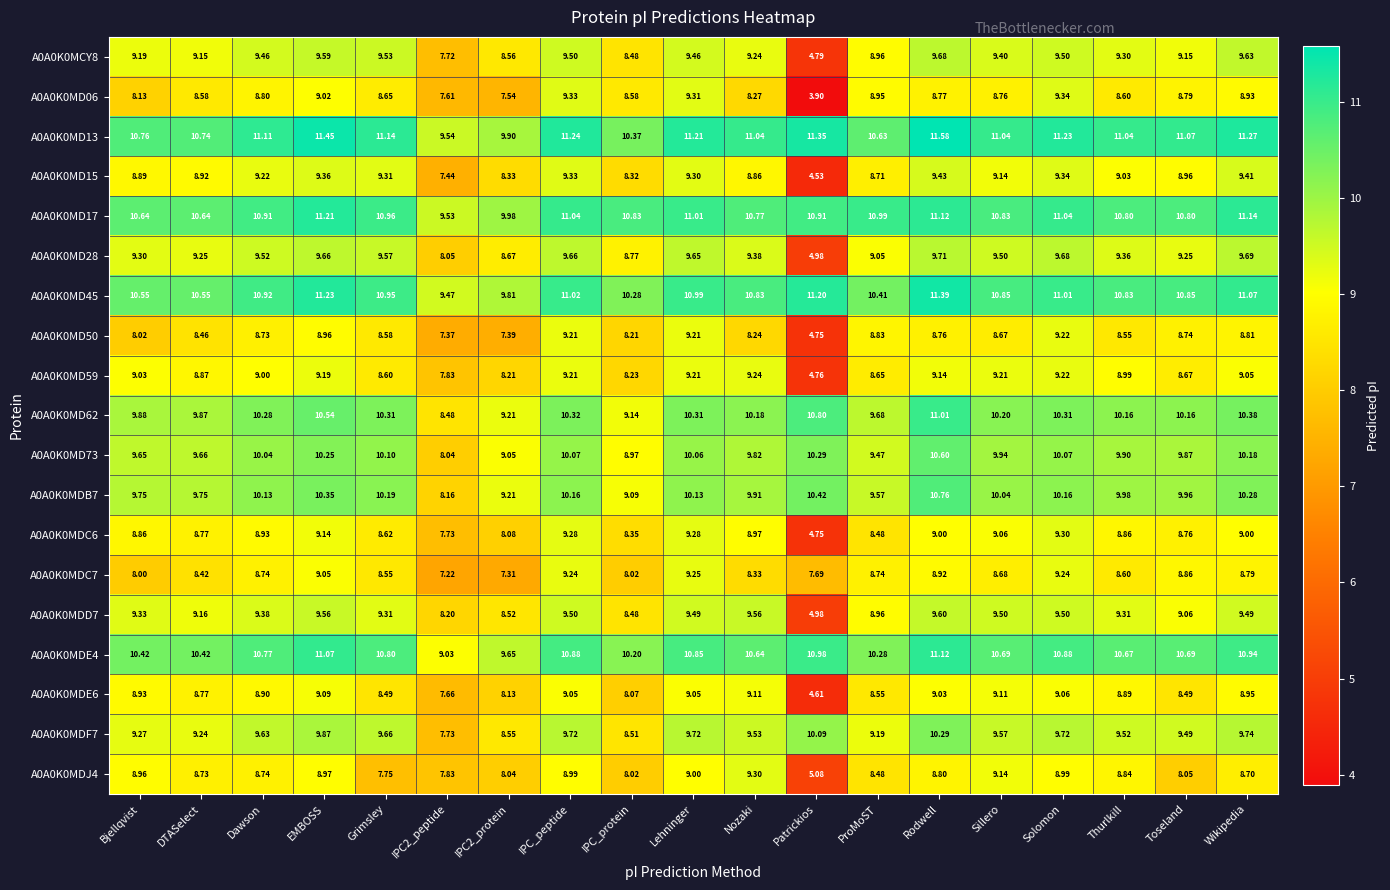

Is the value of A0A0K0MD13 at Bjellqvist greater than the value of A0A0K0MD50 at Wikipedia?

Yes